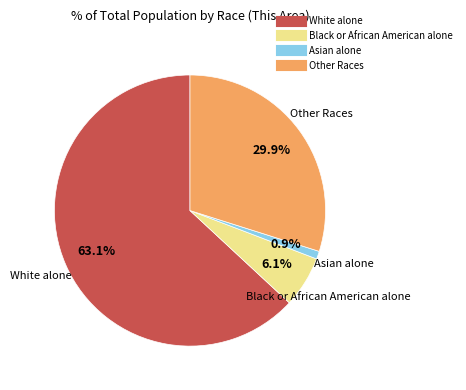

To the nearest percent, what percentage of the pie is Black or African American alone?

6%